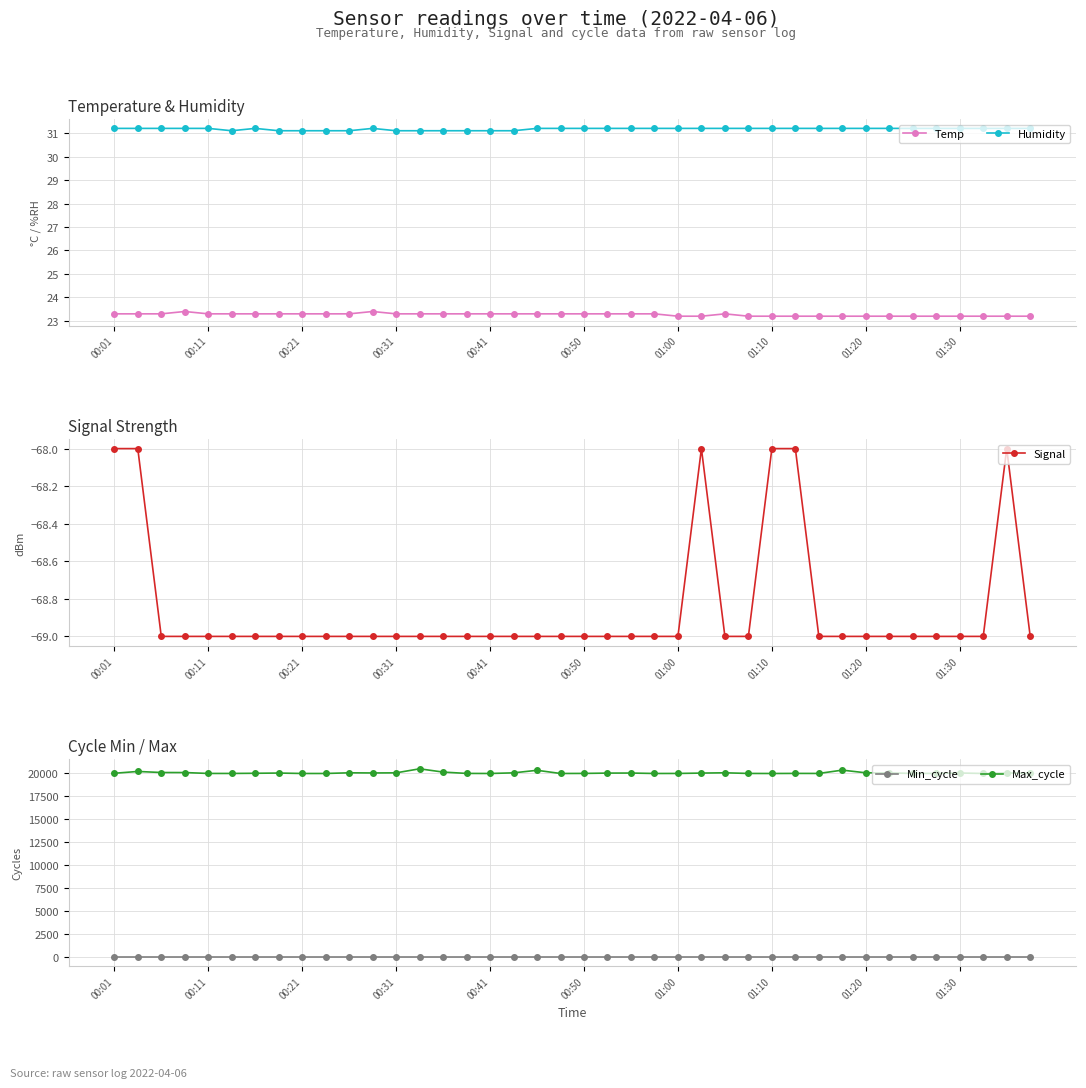

What is the difference between the Signal values at 38 and 30?

1.0